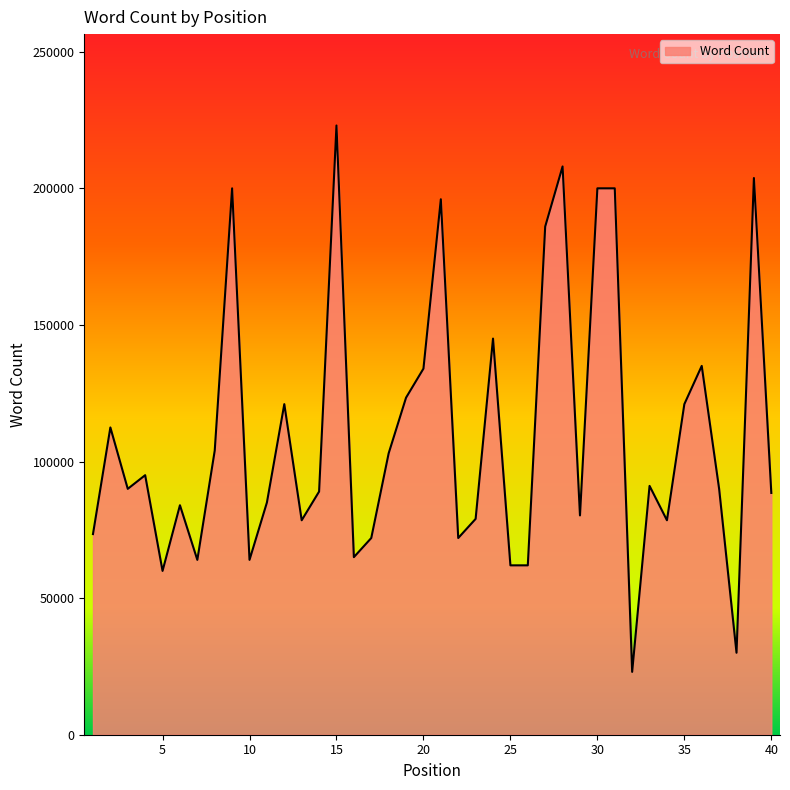

What is the difference between the maximum and minimum values?

200000